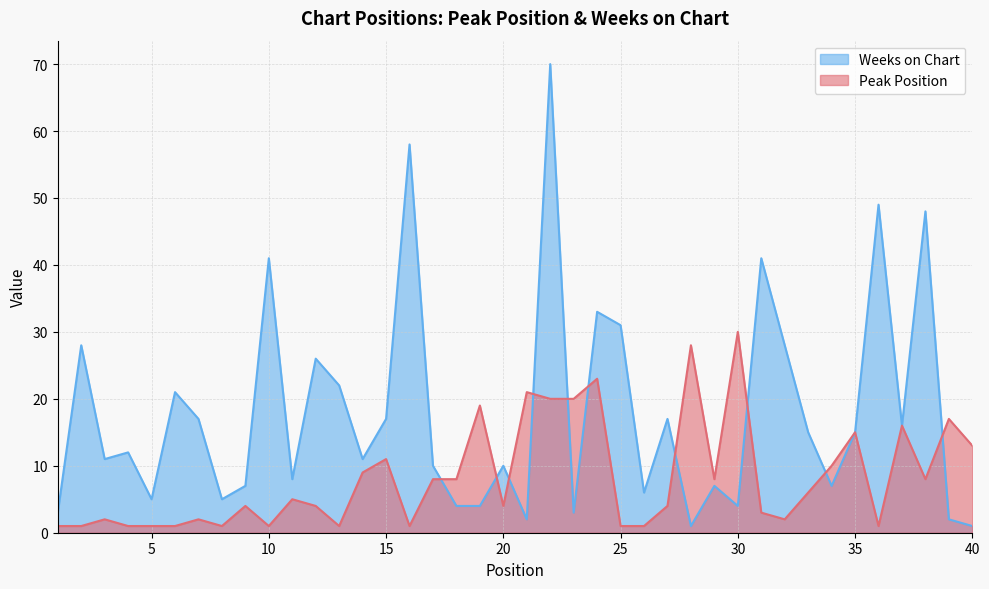

True or false: Peak Position has a value of 8 at 38.

True